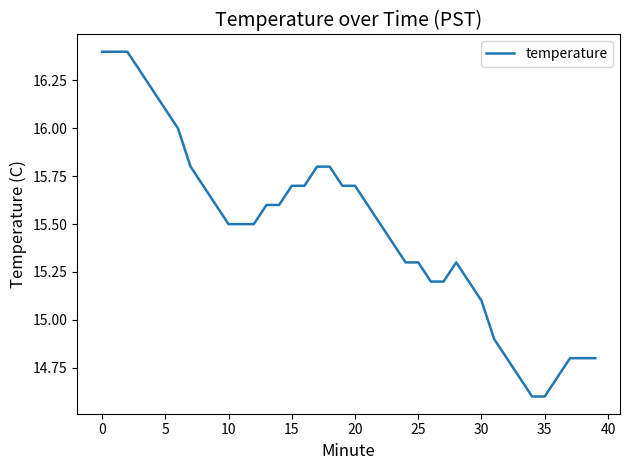

What is the smallest value displayed?

14.6